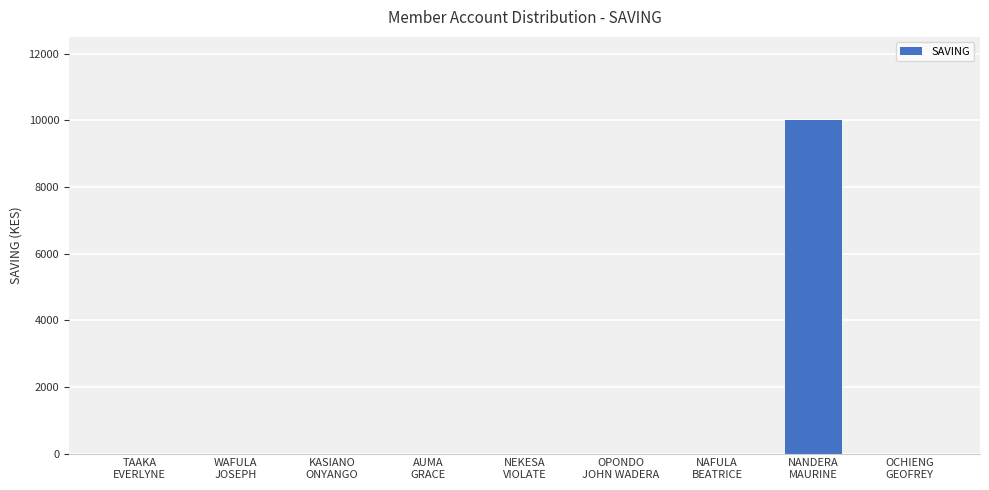

Is it true that the value at NAFULA
BEATRICE is -6848?

False